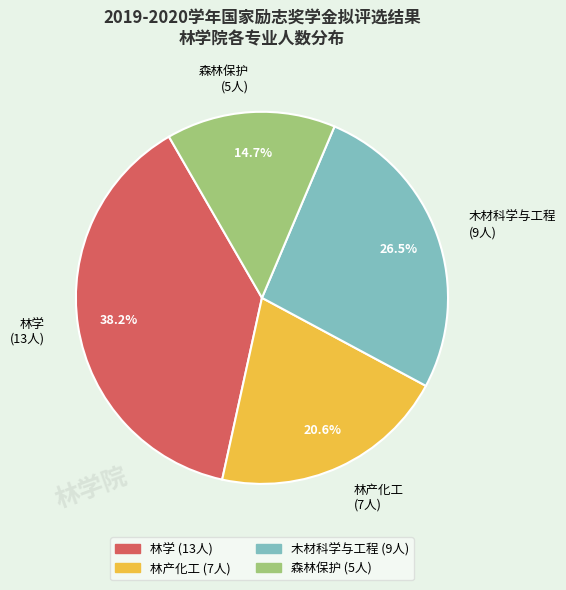

Rank the categories by value from highest to lowest.

林学, 木材科学与工程, 林产化工, 森林保护